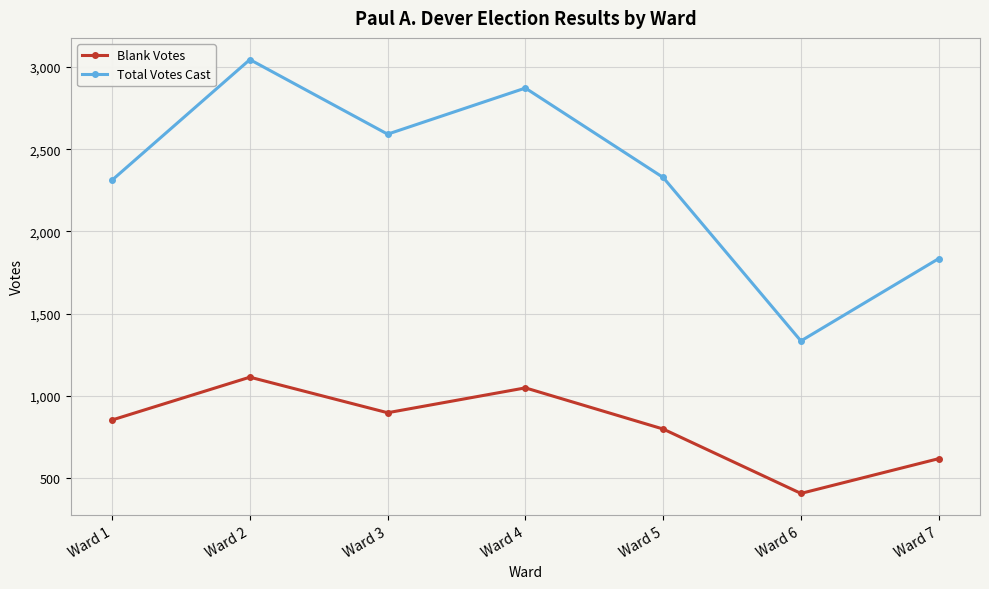

Read the Total Votes Cast value at Ward 7, to the nearest 50.

1850